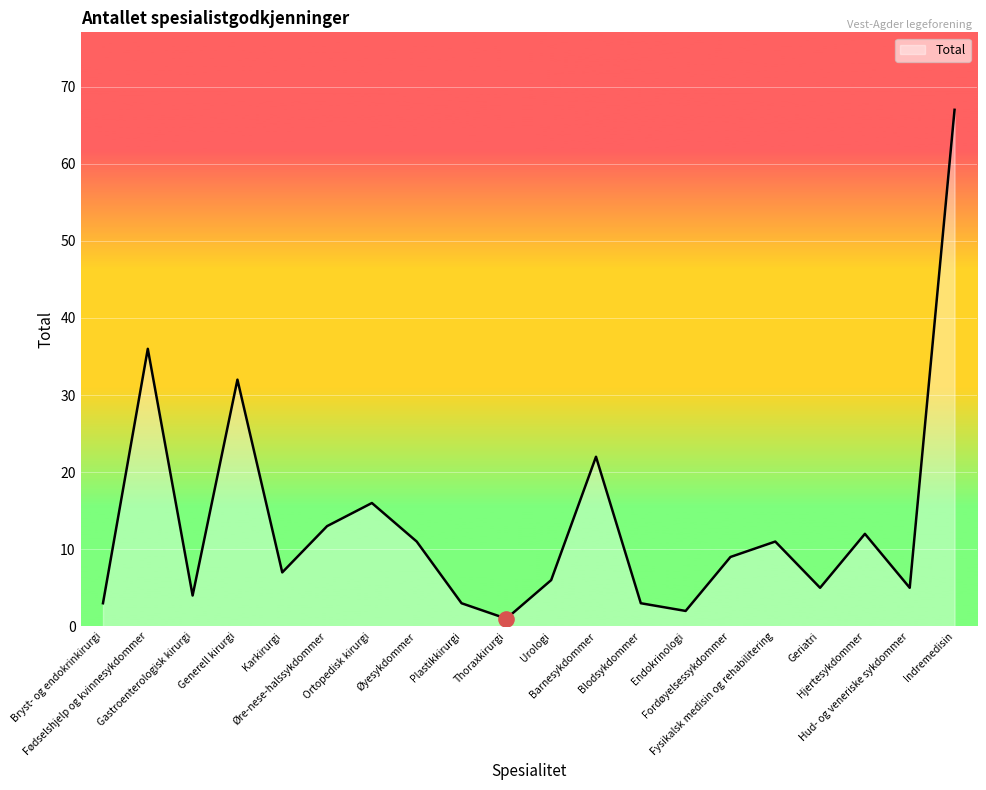

What is the ratio of the value at Generell kirurgi to the value at Plastikkirurgi?

10.7